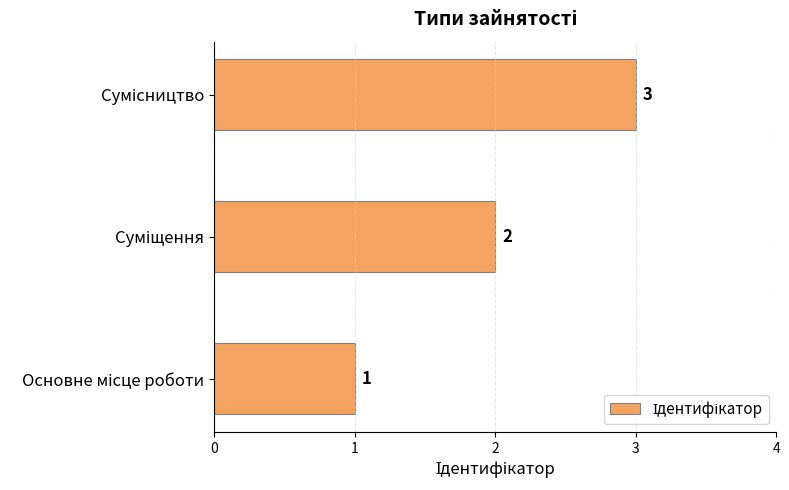

What is the minimum value shown in the chart?

1